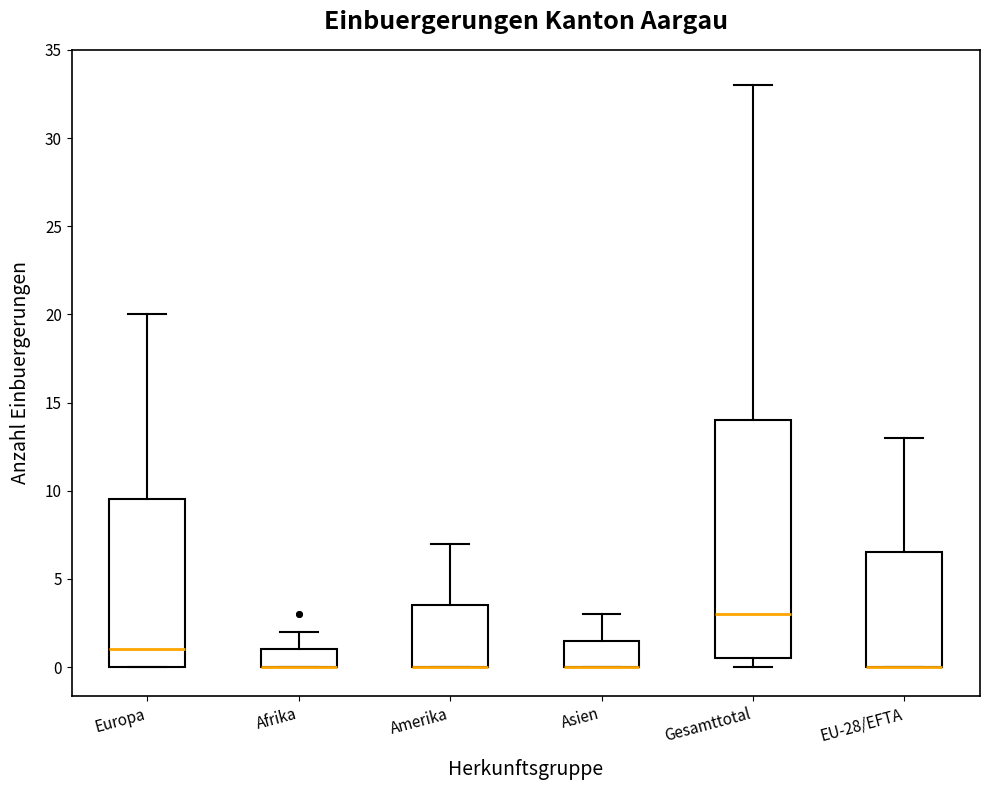

Reading left to right, transcribe this box plot: for each box, give where its median line is, the range the box spans, and where its two whiskers end, as read against the y-axis. The values are not printed on the chart, so give them approximately, as read against the axis.

Europa: median 1.0, box 0.0 to 9.5, whiskers 0.0 to 20.0
Afrika: median 0.0 (drawn on the box's lower edge), box 0.0 to 1.0, whiskers 0.0 to 2.0
Amerika: median 0.0 (drawn on the box's lower edge), box 0.0 to 3.5, whiskers 0.0 to 7.0
Asien: median 0.0 (drawn on the box's lower edge), box 0.0 to 1.5, whiskers 0.0 to 3.0
Gesamttotal: median 3.0, box 0.5 to 14.0, whiskers 0.0 to 33.0
EU-28/EFTA: median 0.0 (drawn on the box's lower edge), box 0.0 to 6.5, whiskers 0.0 to 13.0